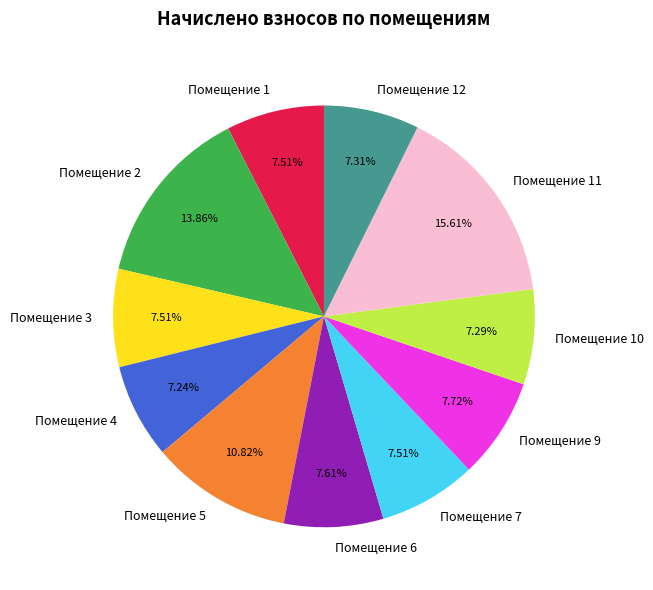

Is there a majority slice in this chart?

No